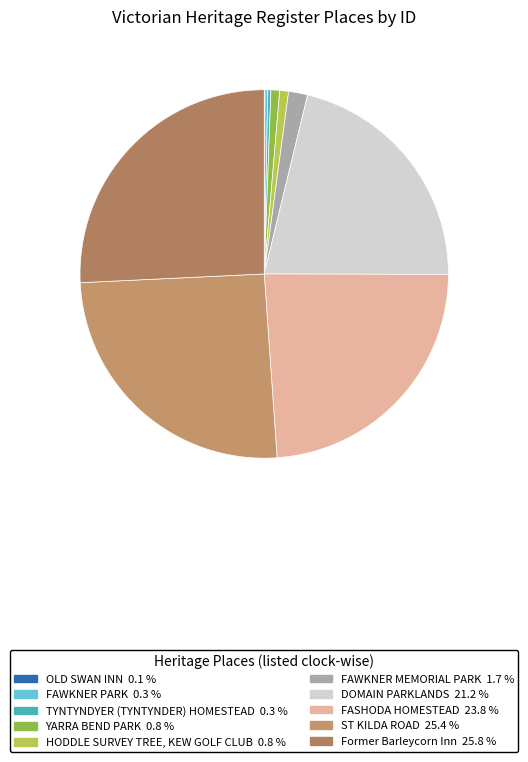

Is the sum of ST KILDA ROAD and TYNTYNDYER (TYNTYNDER) HOMESTEAD greater than half?

No